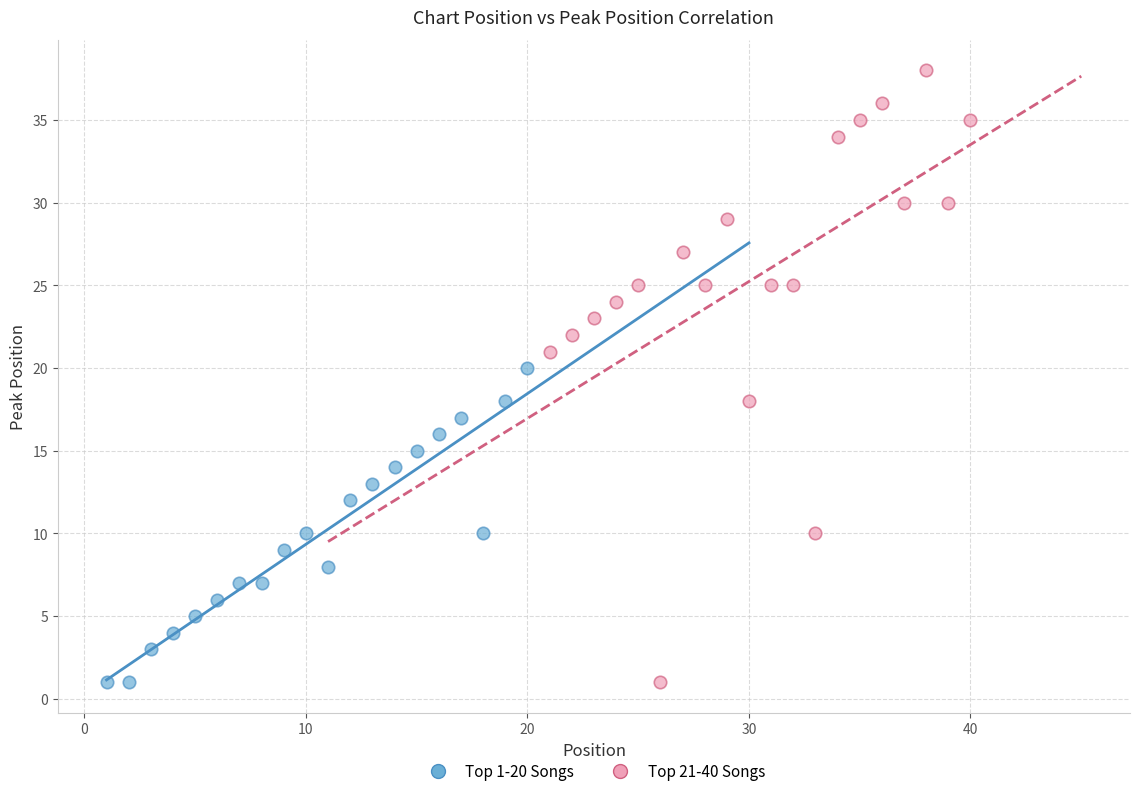

Which series reaches the maximum Y coordinate?

Top 21-40 Songs